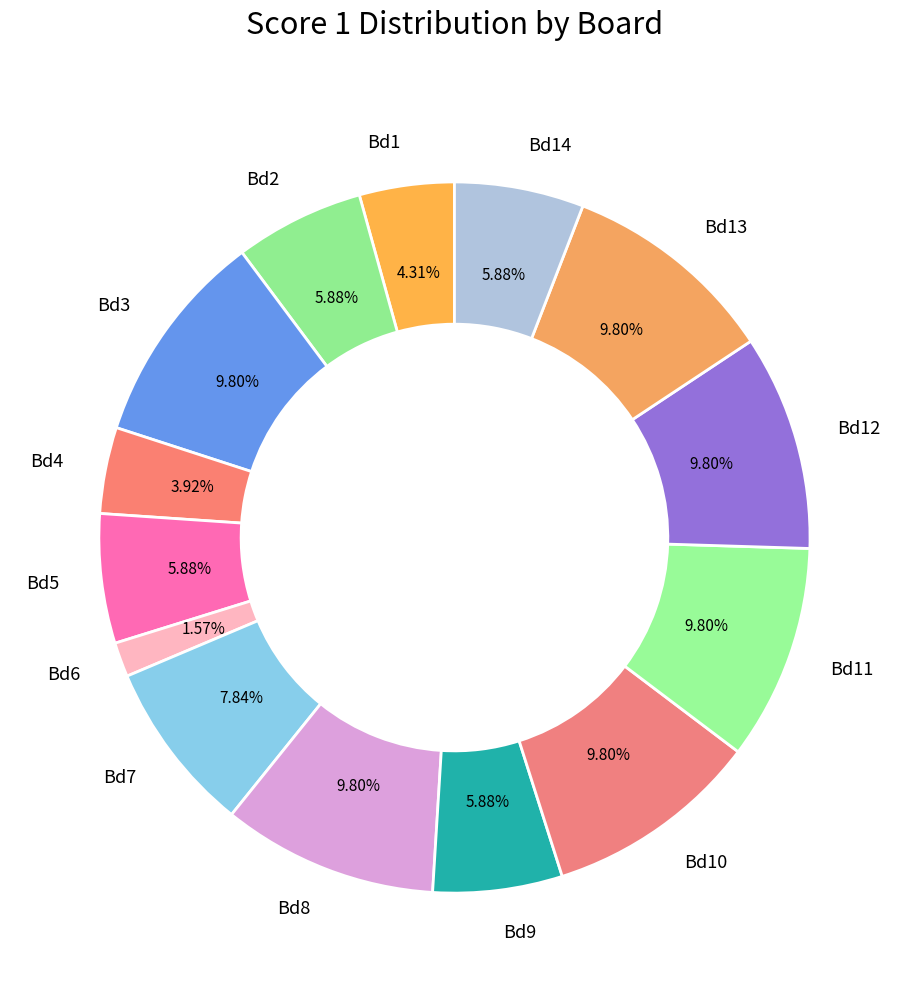

Which category has the smallest portion of the pie?

Bd6